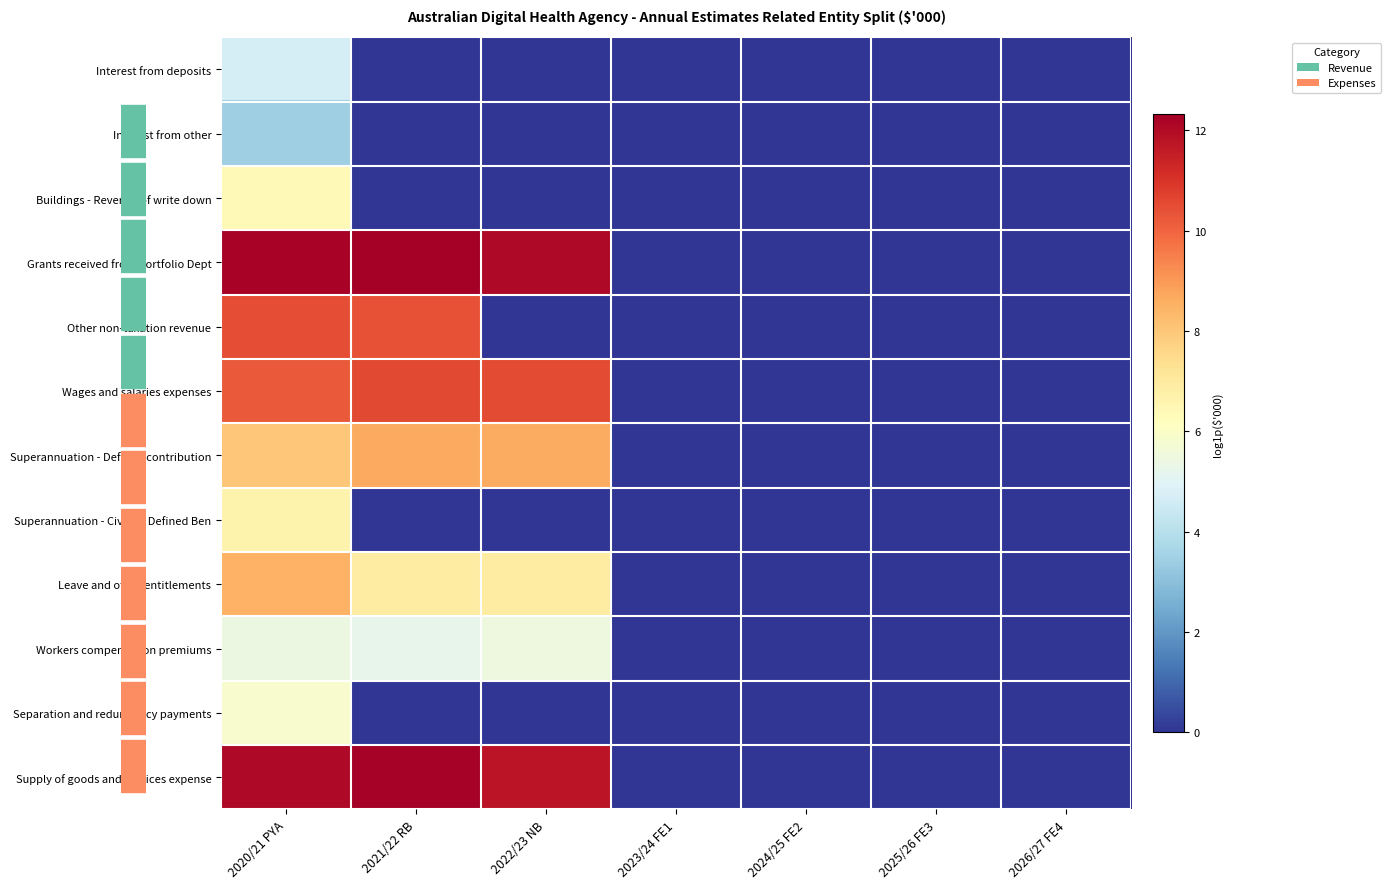

List the series in order of their peak value, highest first.

Grants received from Portfolio Dept, Supply of goods and services expense, Wages and salaries expenses, Other non-taxation revenue, Superannuation - Defined contribution, Leave and other entitlements, Superannuation - Civilian Defined Ben, Buildings - Reversal of write down, Separation and redundancy payments, Workers compensation premiums, Interest from deposits, Interest from other